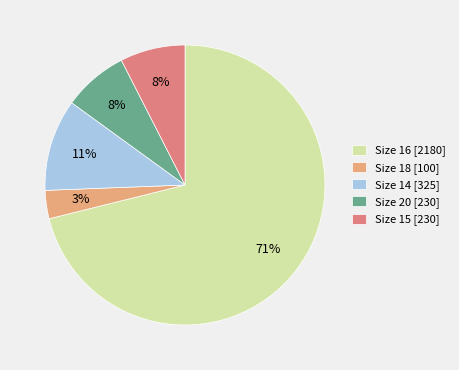

To the nearest percent, what portion does Size 20 [230] represent?

8%